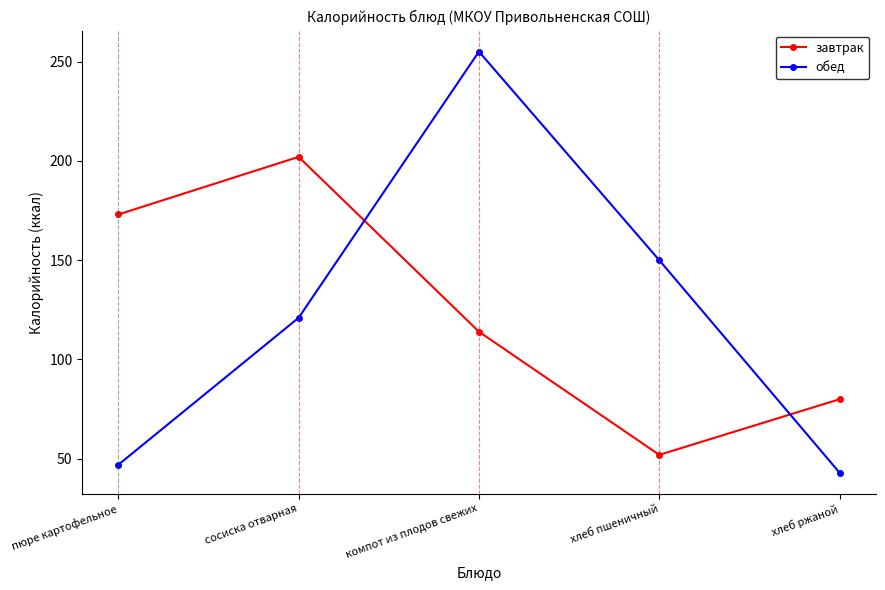

Is the value of завтрак at компот из плодов свежих greater than the value of обед at компот из плодов свежих?

No